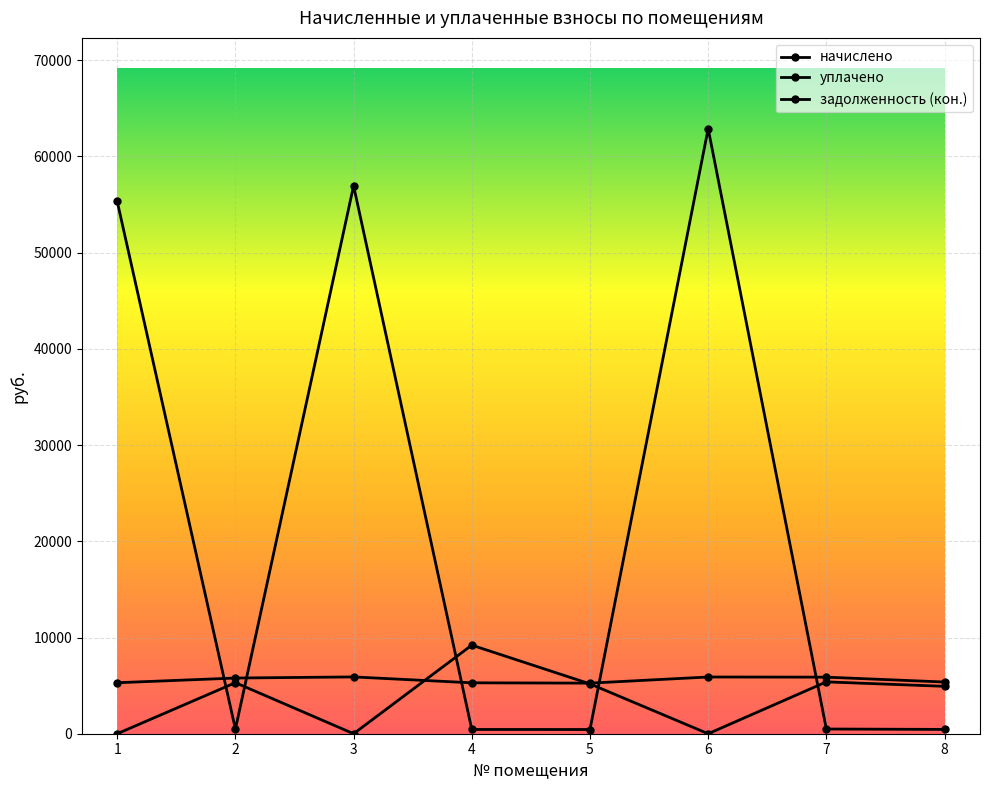

Between 8 and 6, which is larger?

6